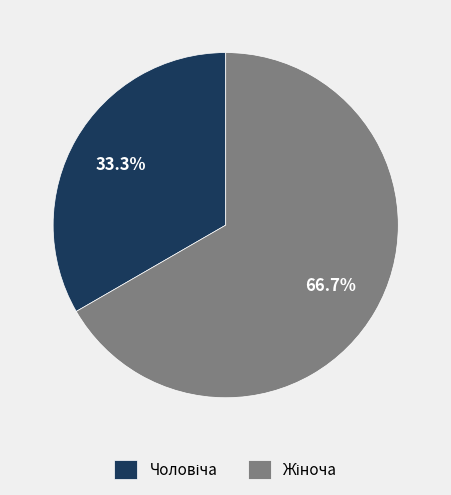

Does any single category account for the majority?

Yes